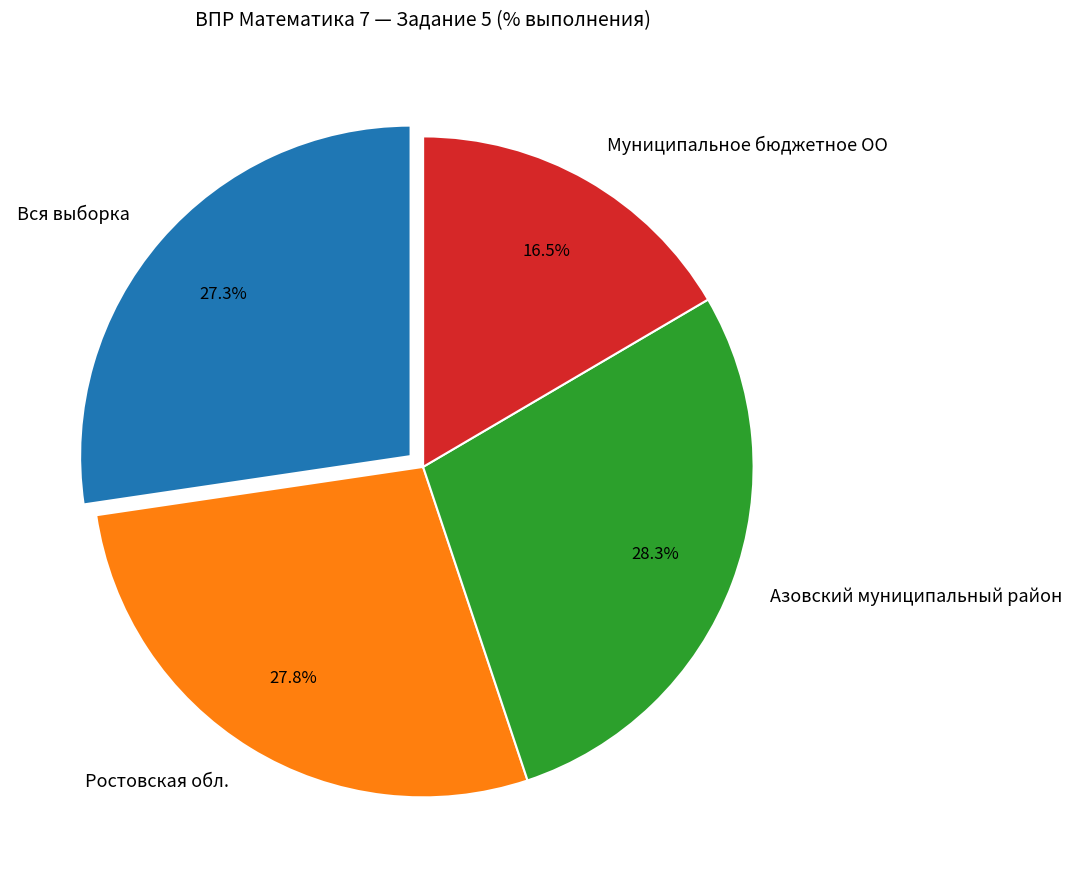

To the nearest percent, what portion does Ростовская обл. represent?

28%